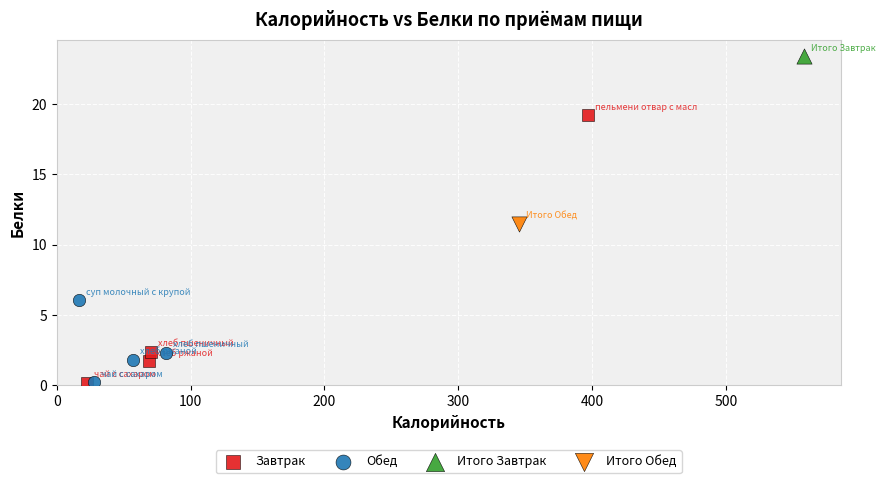

What are all the series names shown in the legend?

Завтрак, Обед, Итого Завтрак, Итого Обед